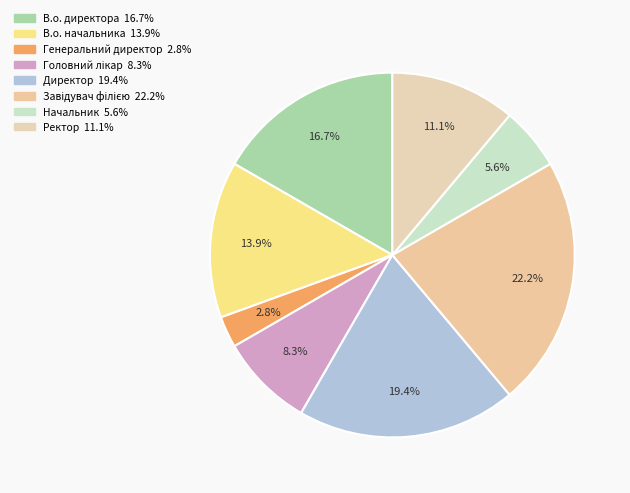

What is the total percentage of В.о. начальника and Генеральний директор?

16.7%